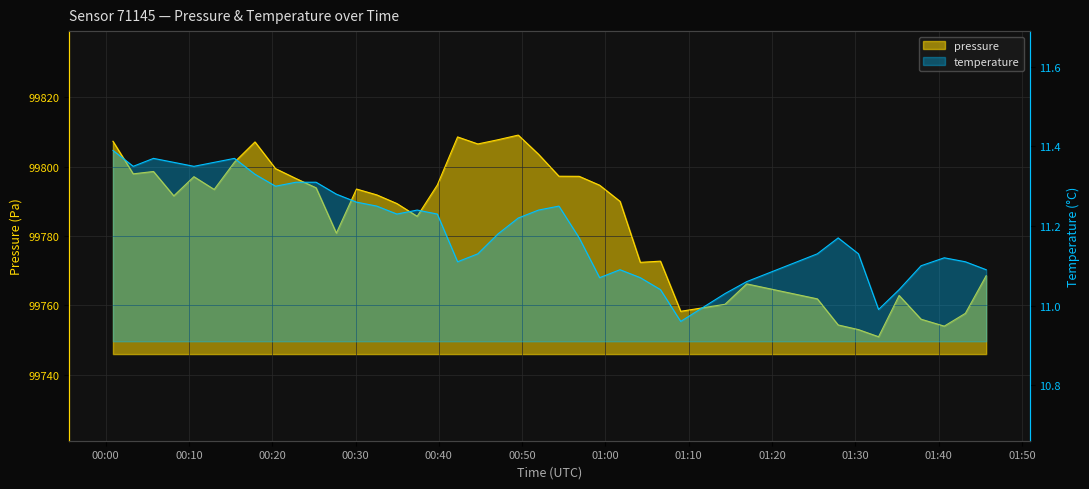

True or false: pressure has a value of 99766.2 at 2023-05-16T01:16:57.

True